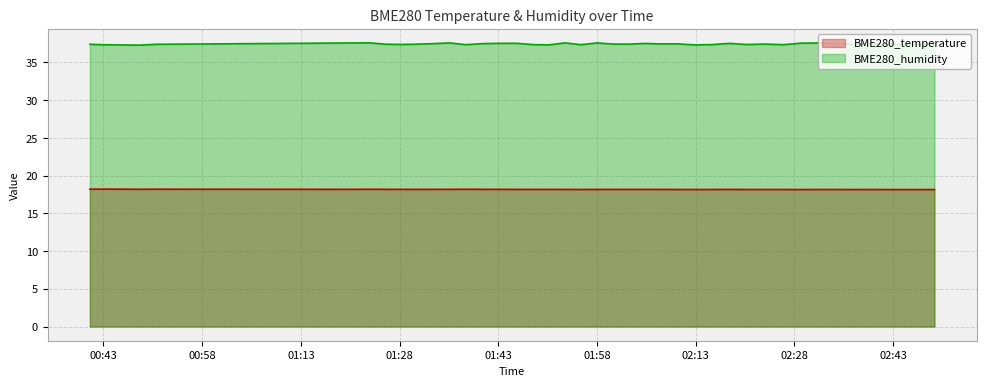

How many lines are shown in the chart?

2